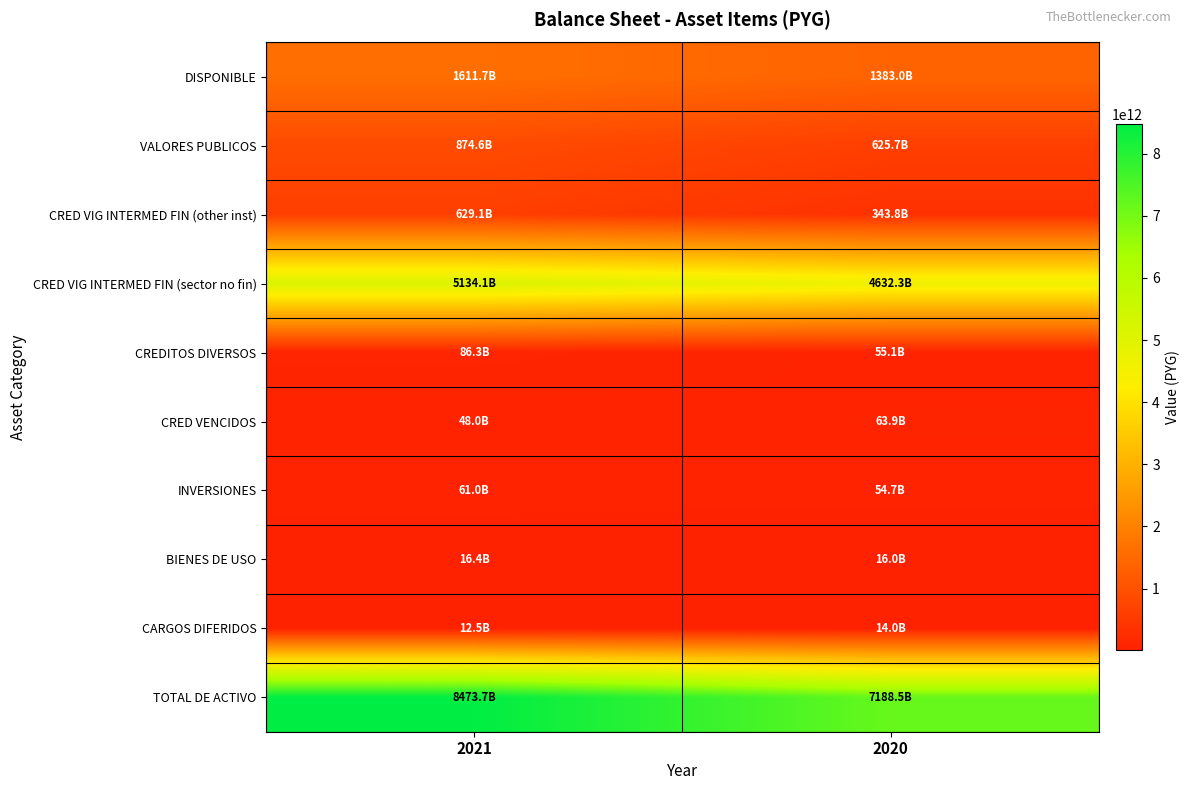

At how many categories does at least one series exceed 2819979768131?

2